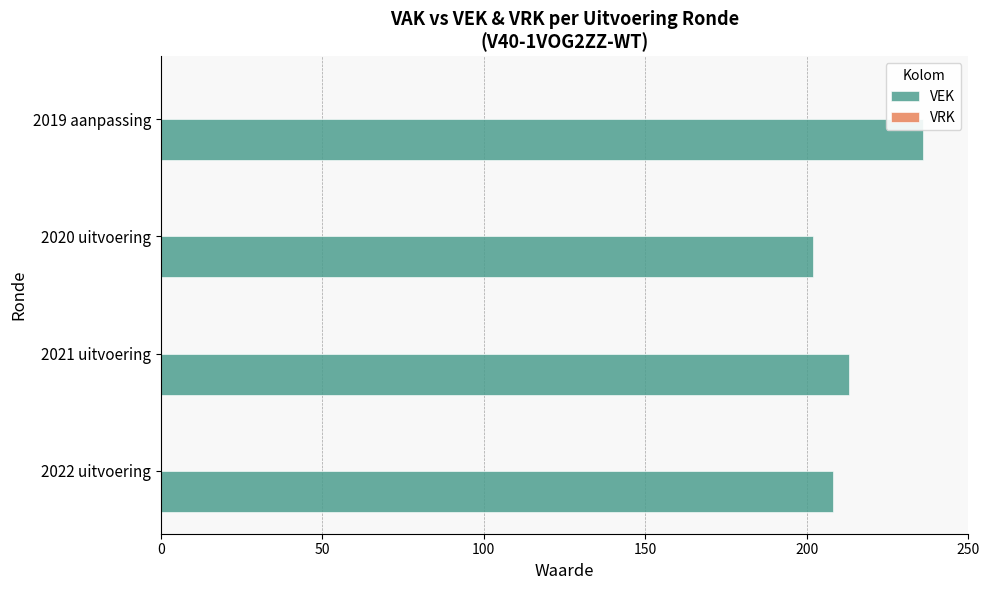

What is the greatest value displayed?

236